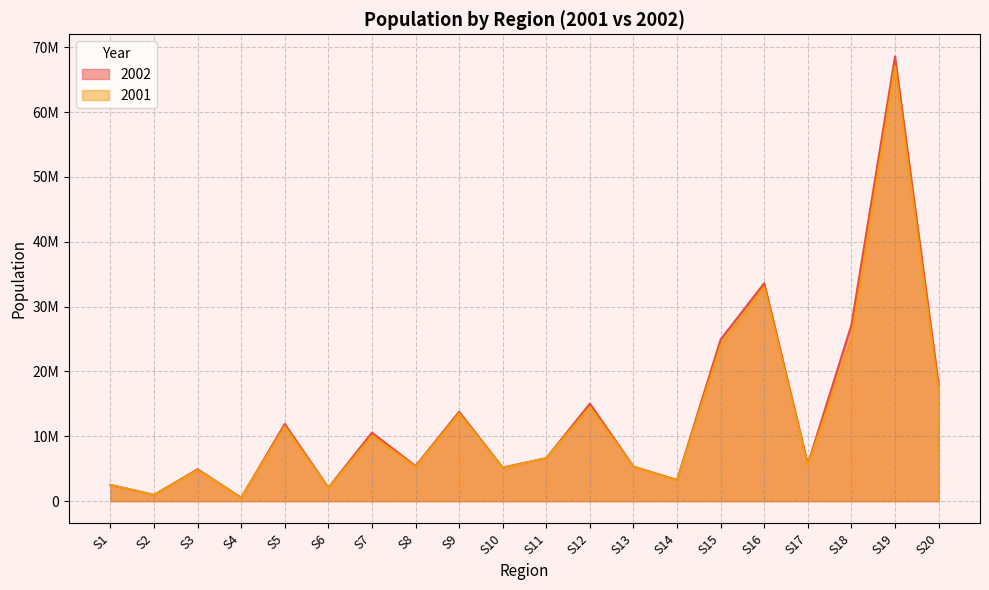

True or false: 2001 and 2002 intersect in this chart.

False